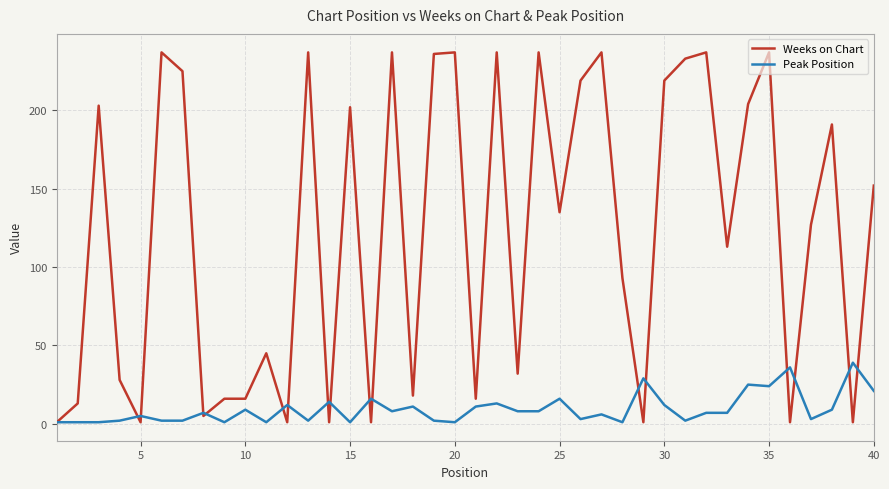

What is the highest value of the Peak Position series?

39